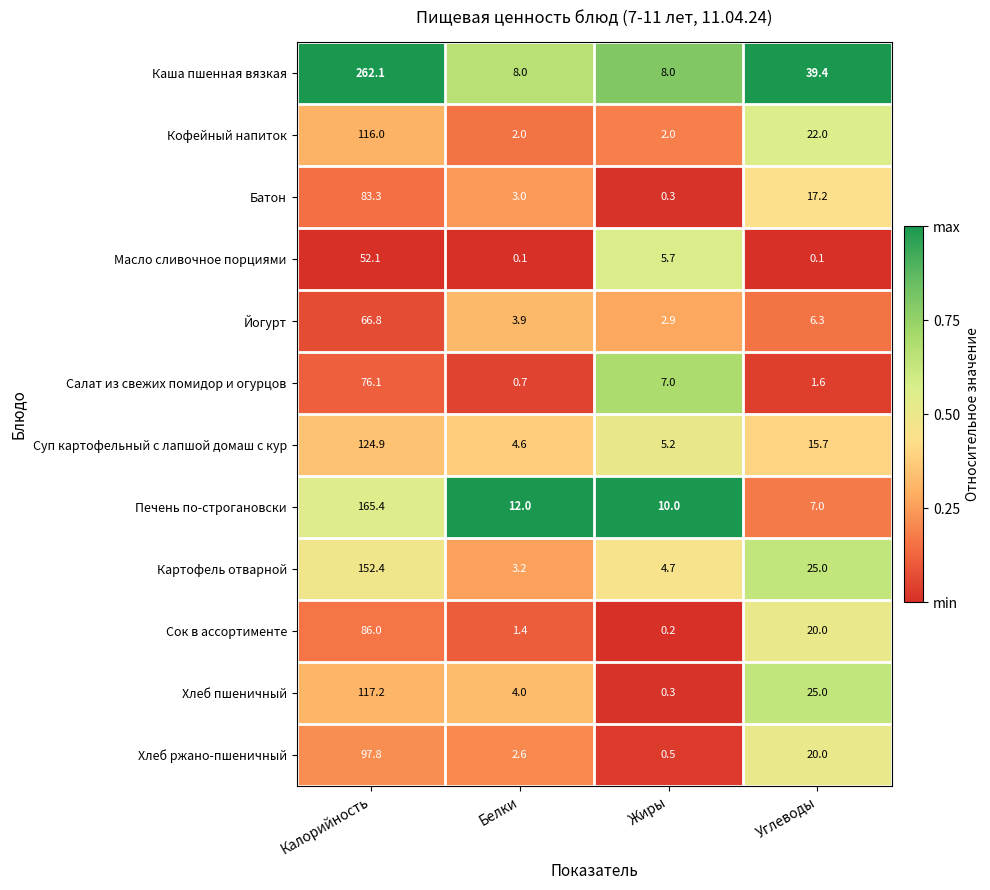

Which series changed the most between Калорийность and Белки?

Каша пшенная вязкая